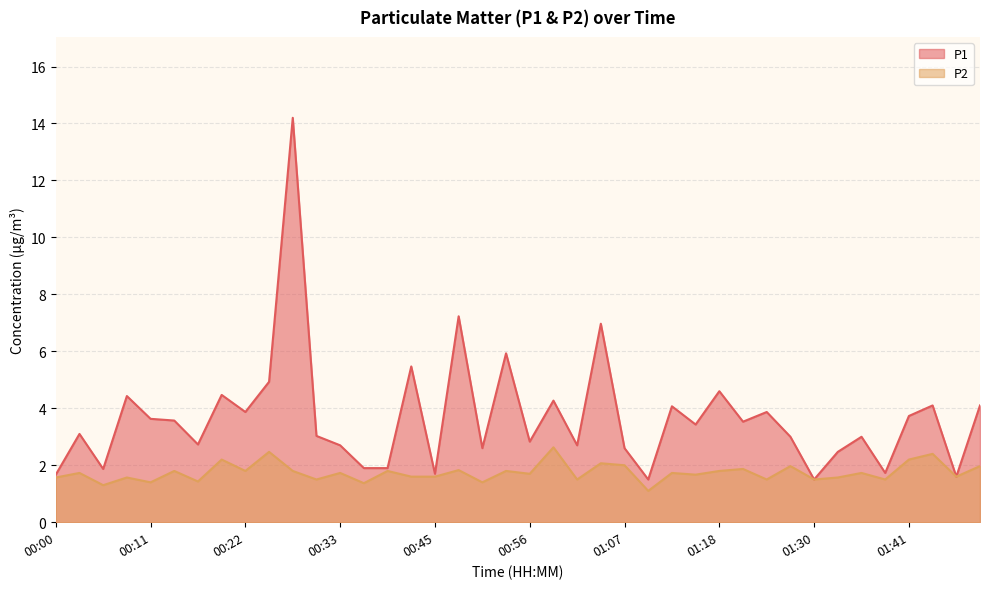

In P2, how many points are lower than both neighbors (excluding endpoints)?

15